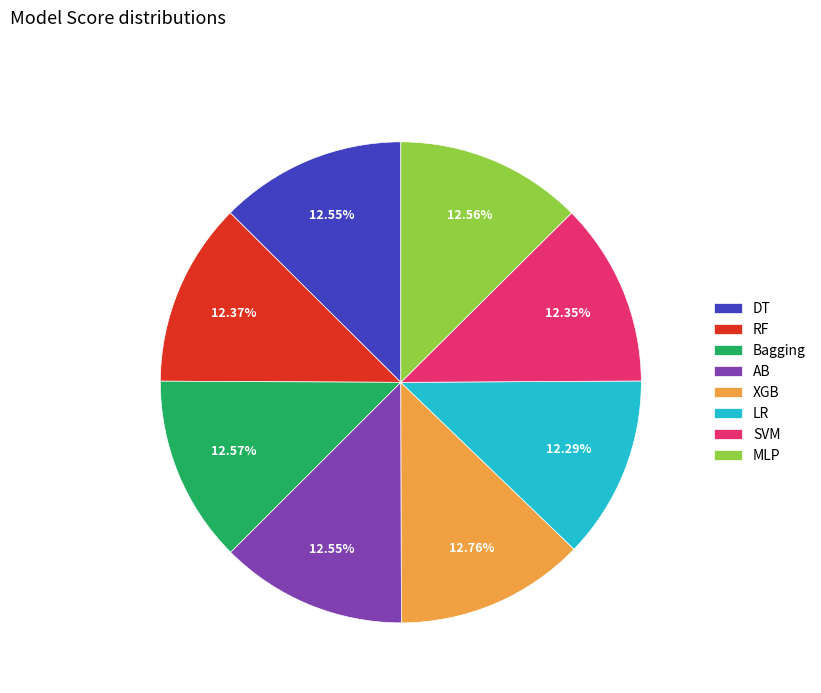

How many slices are in this pie chart?

8